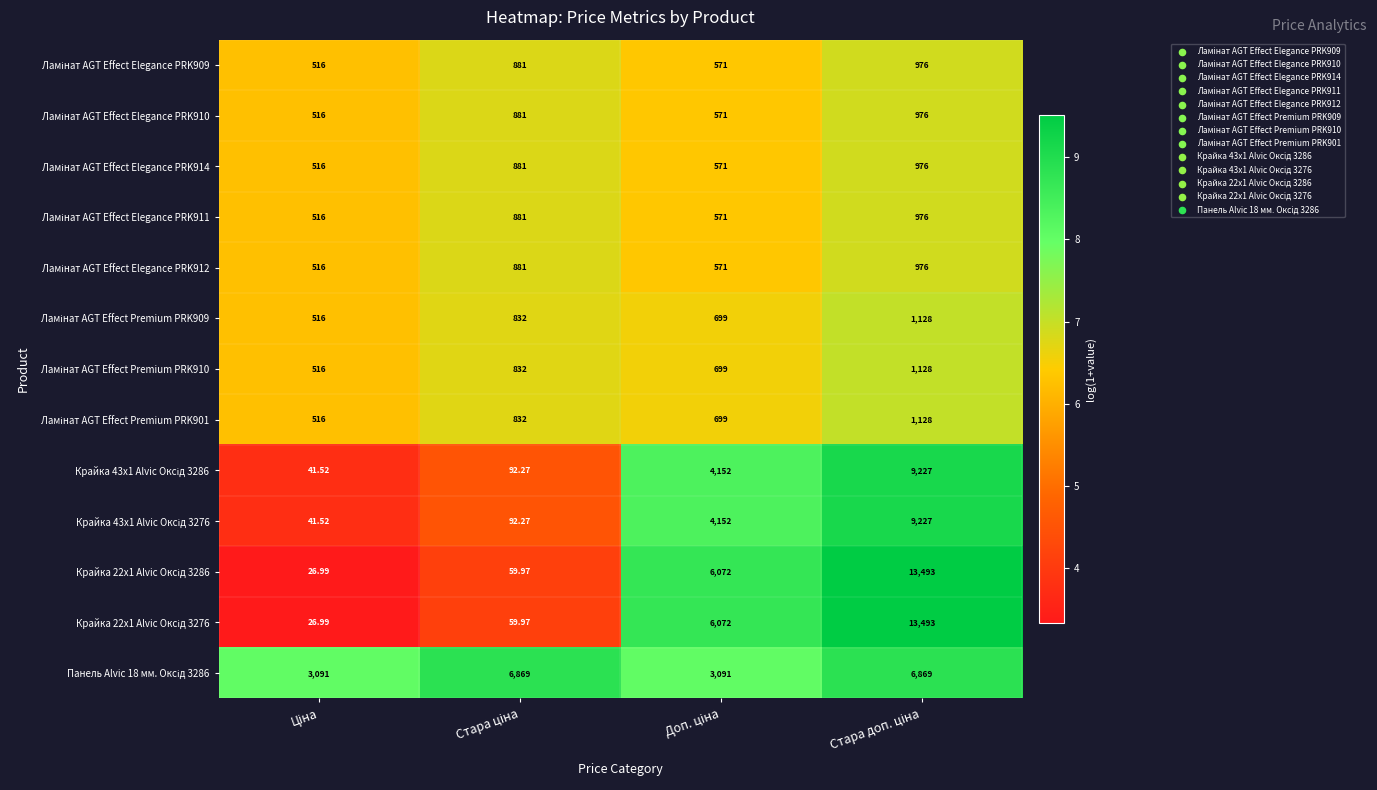

Count the number of categories in the chart.

4